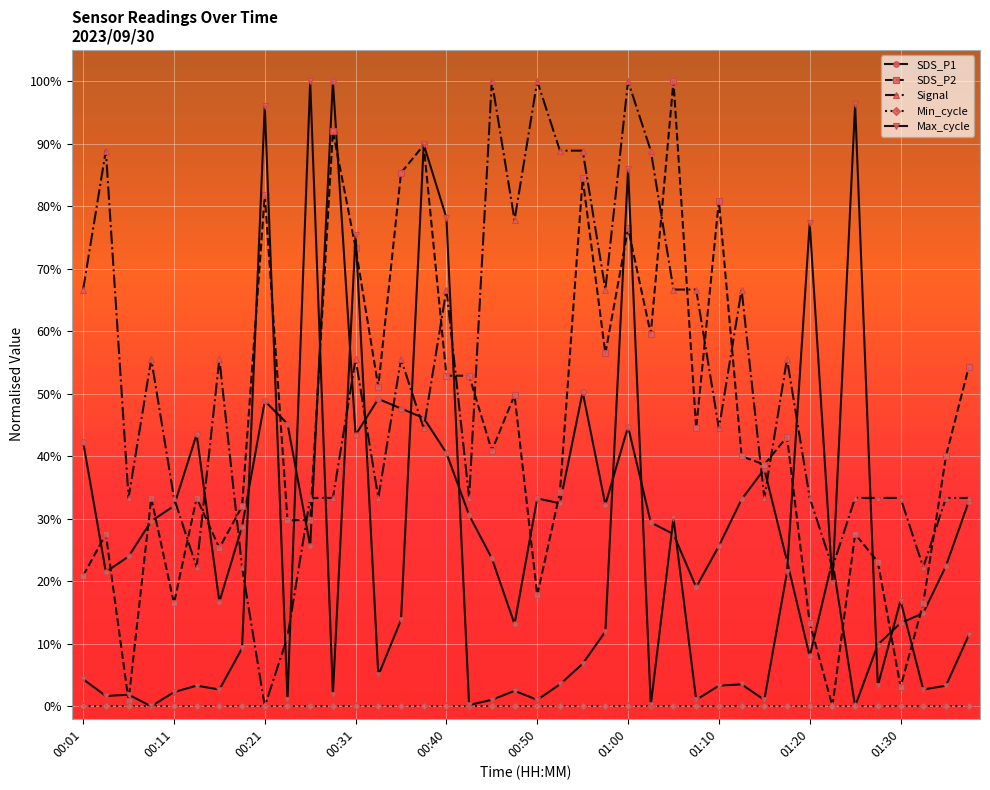

What is the greatest value displayed?

100.0